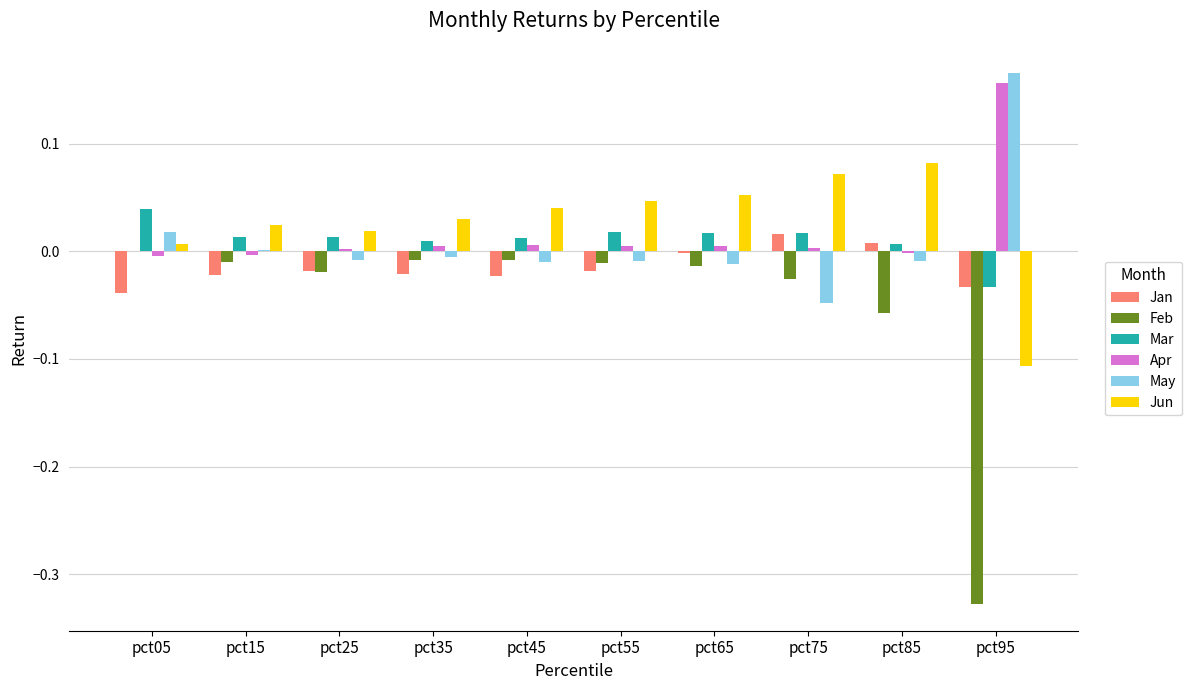

At which label does Apr reach its peak?

pct95